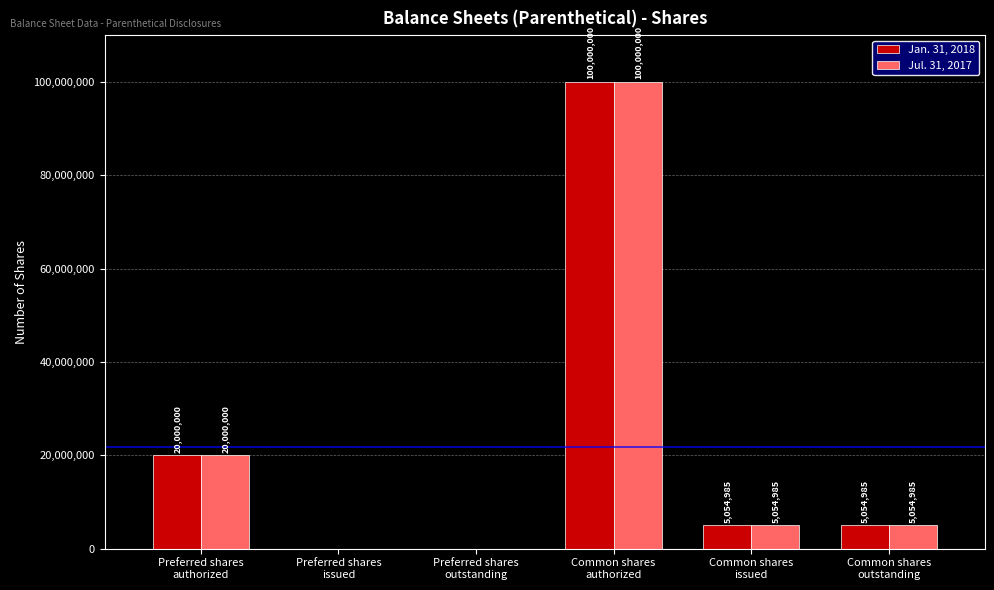

What is the sum of all Jan. 31, 2018 values?

130109970